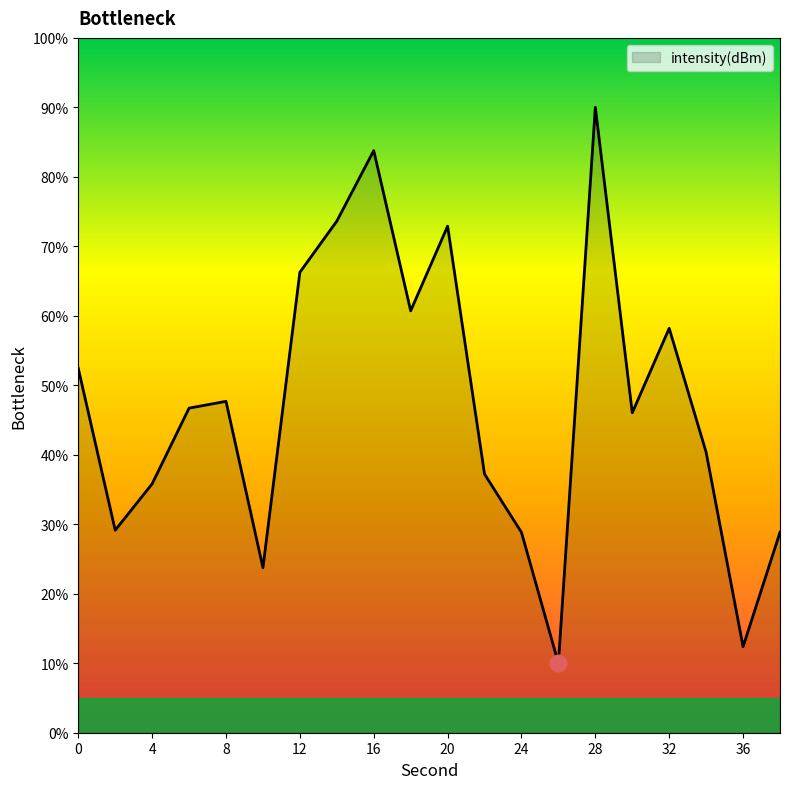

What is the difference between the maximum and minimum values?

80.0